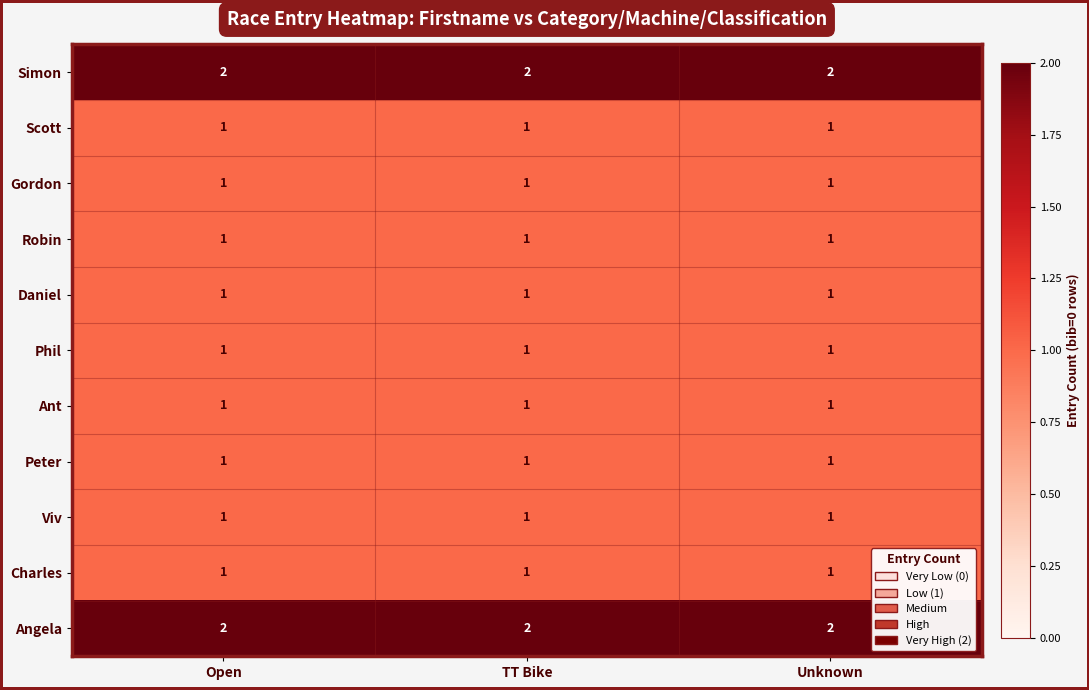

What is the total value across all series at Unknown?

13